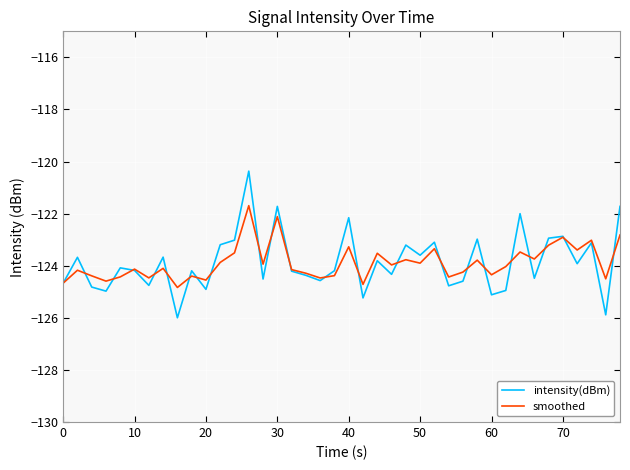

Which series has the widest spread of values?

intensity(dBm)